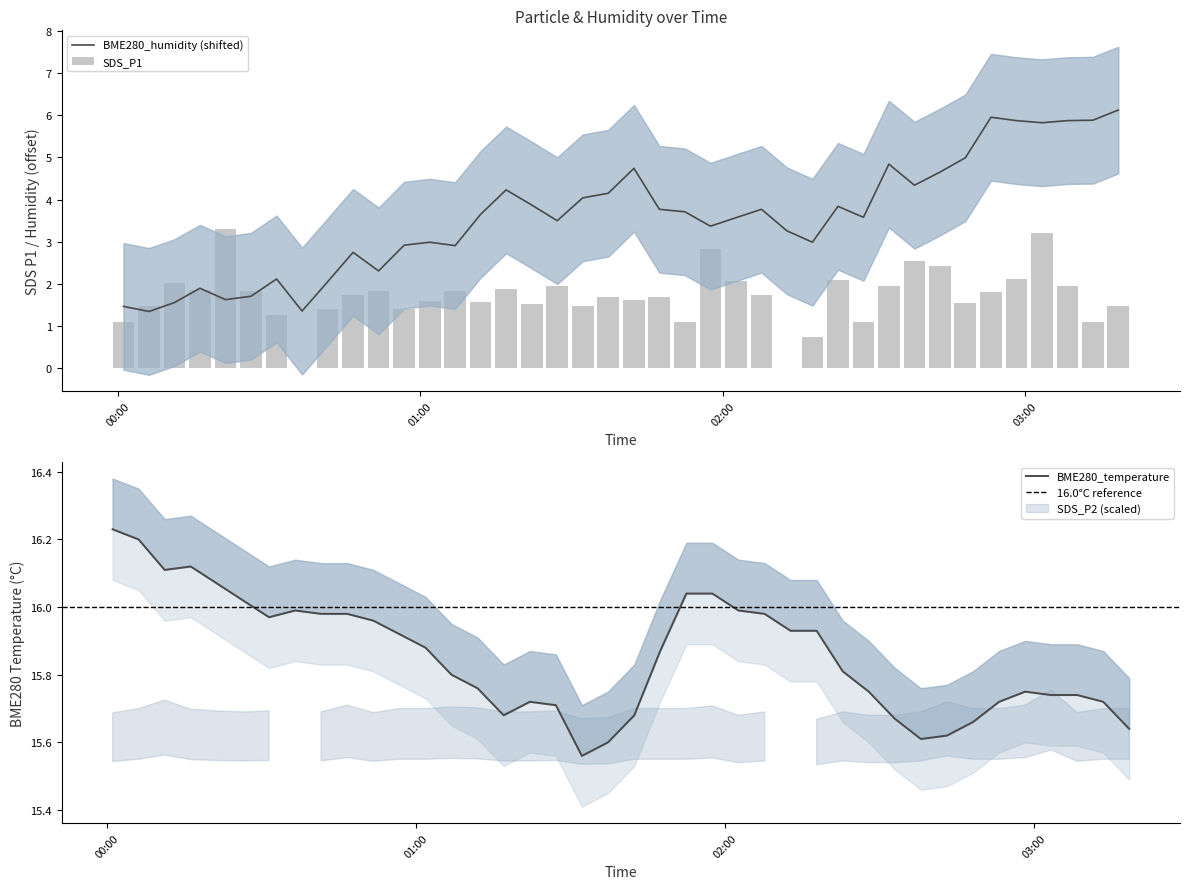

What is the maximum value for BME280_humidity (shifted)?

6.1